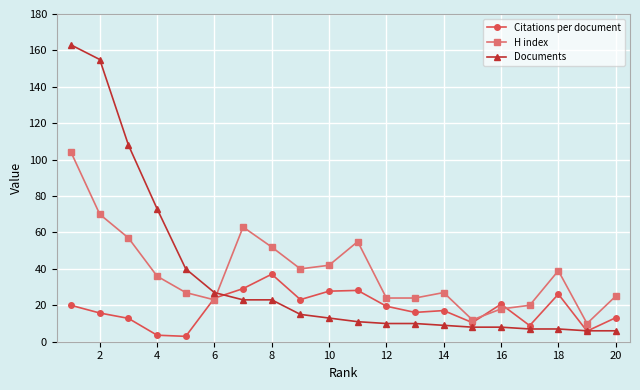

What is the minimum value for Documents?

6.0